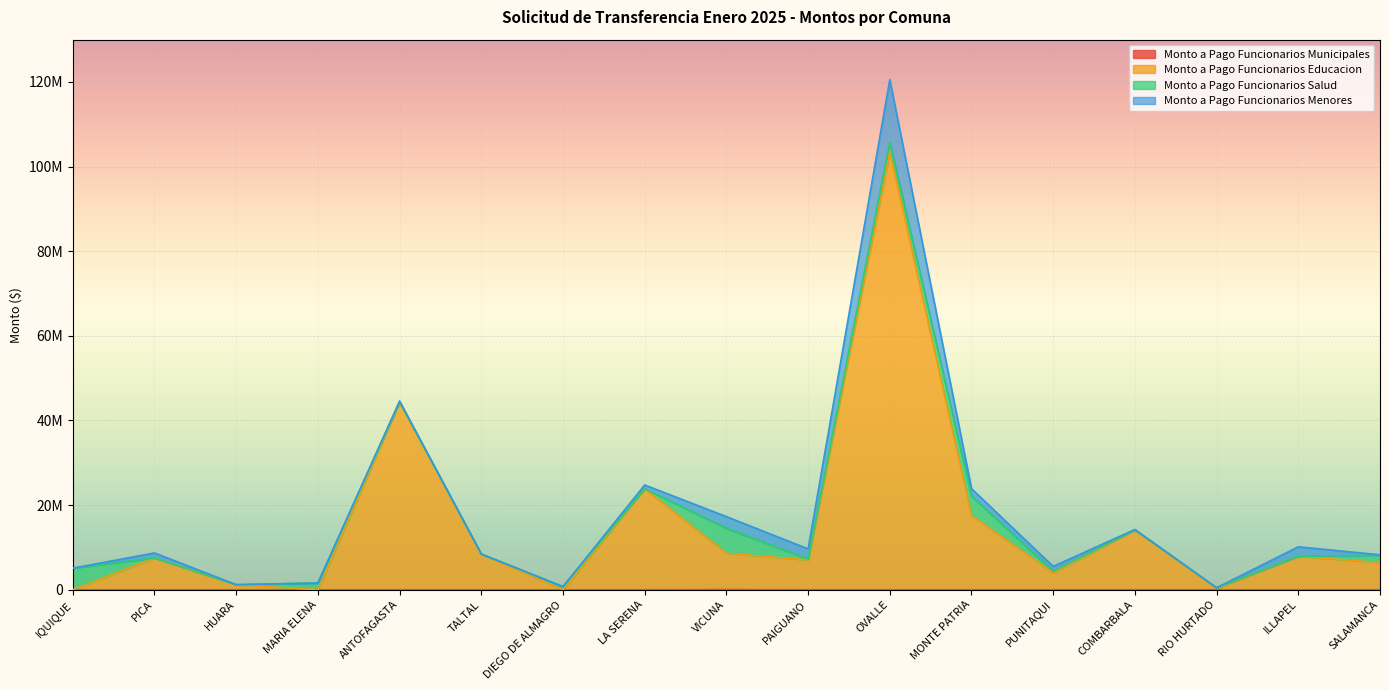

What is the label of the 6th point from the left?

TALTAL